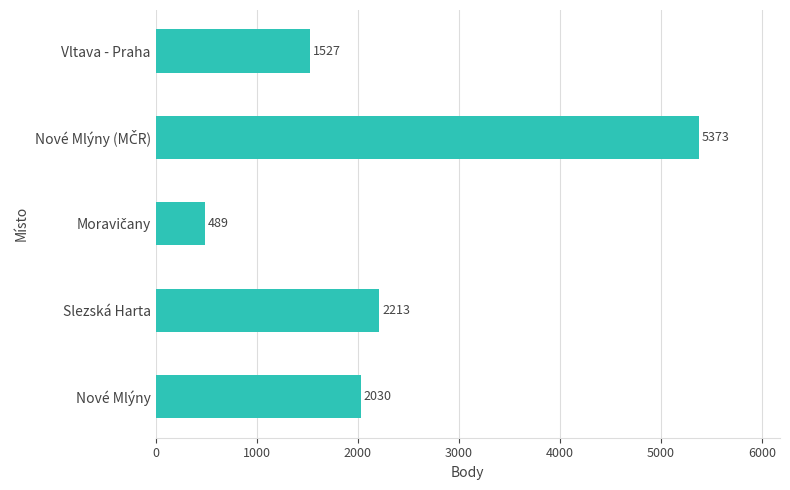

What is the average value?

2326